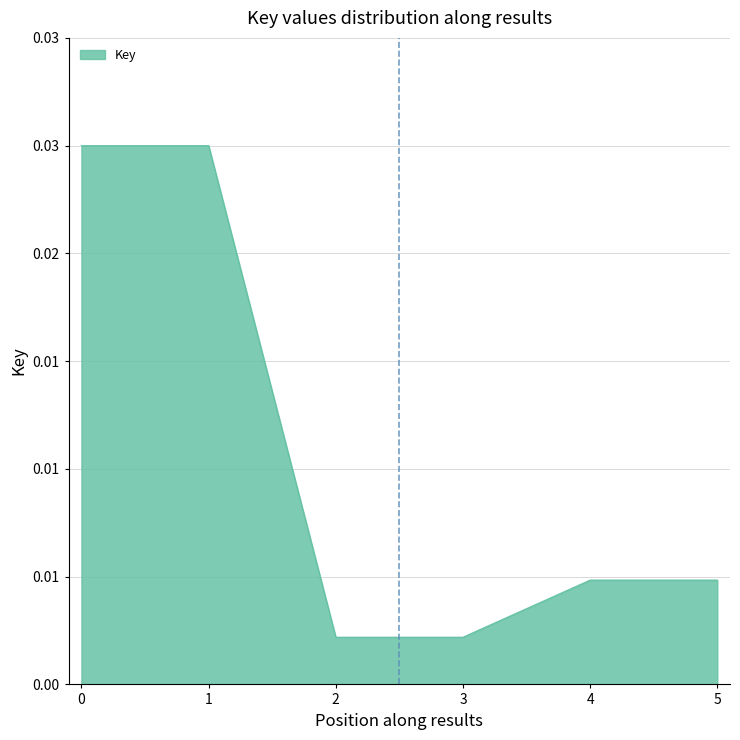

At which category does the chart reach its peak across all series?

1